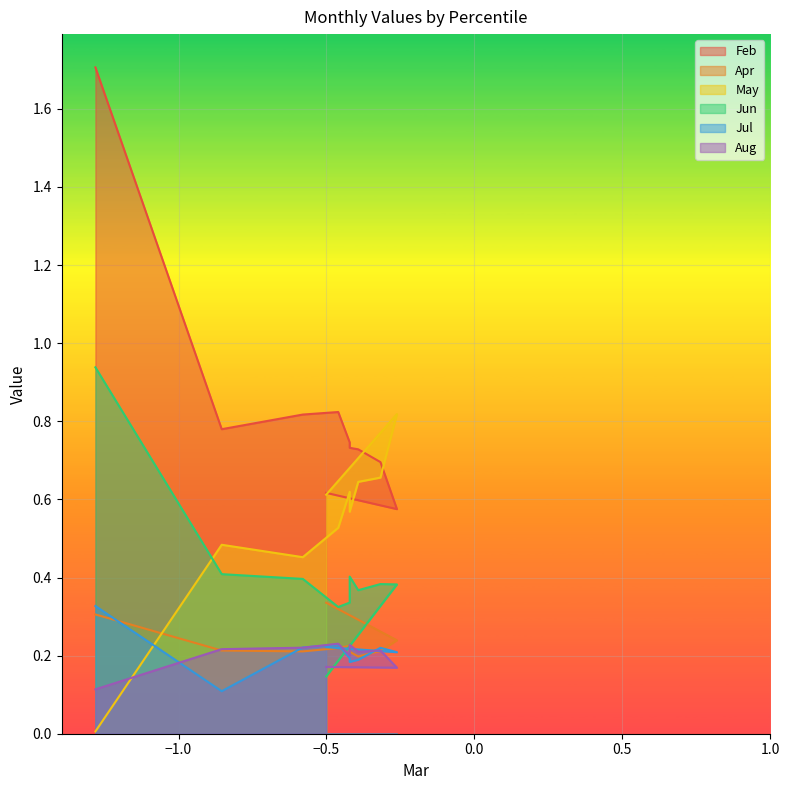

At pct35, list the series in order from largest to smallest.

Feb, May, Jun, Aug, Jul, Apr